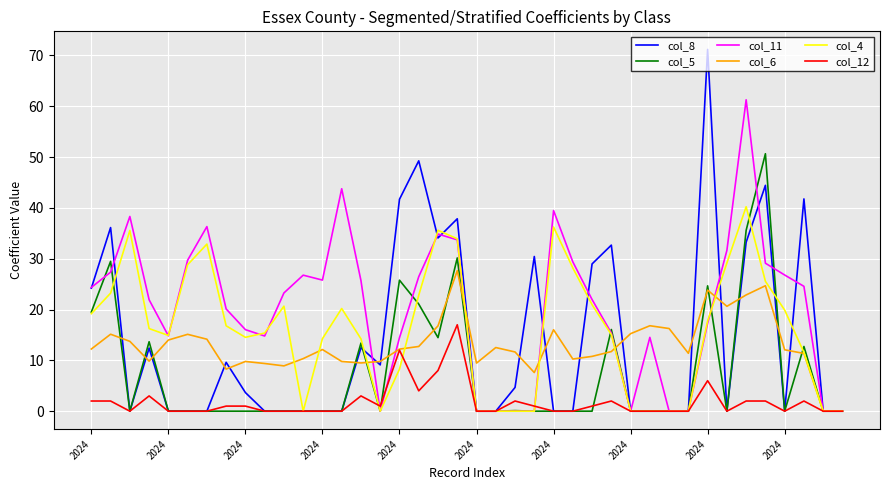

What is the sum of all col_8 values?

557.8